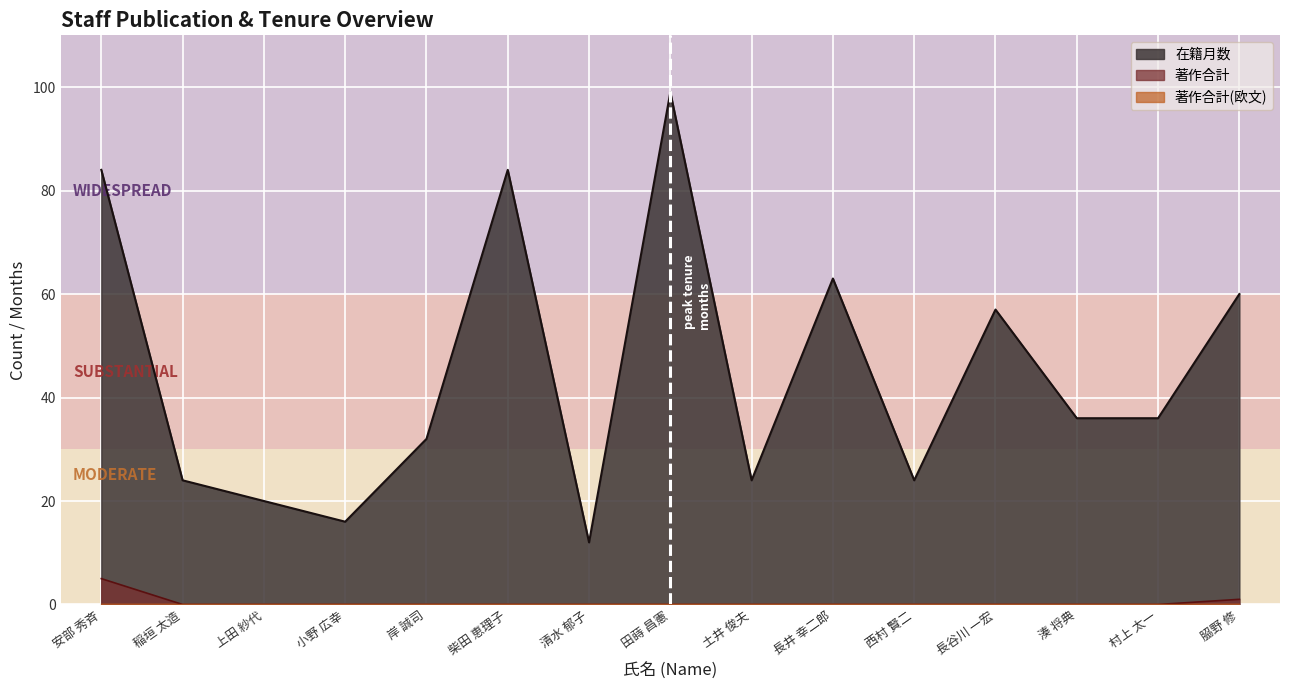

Does the chart display data point markers on the line(s)?

No